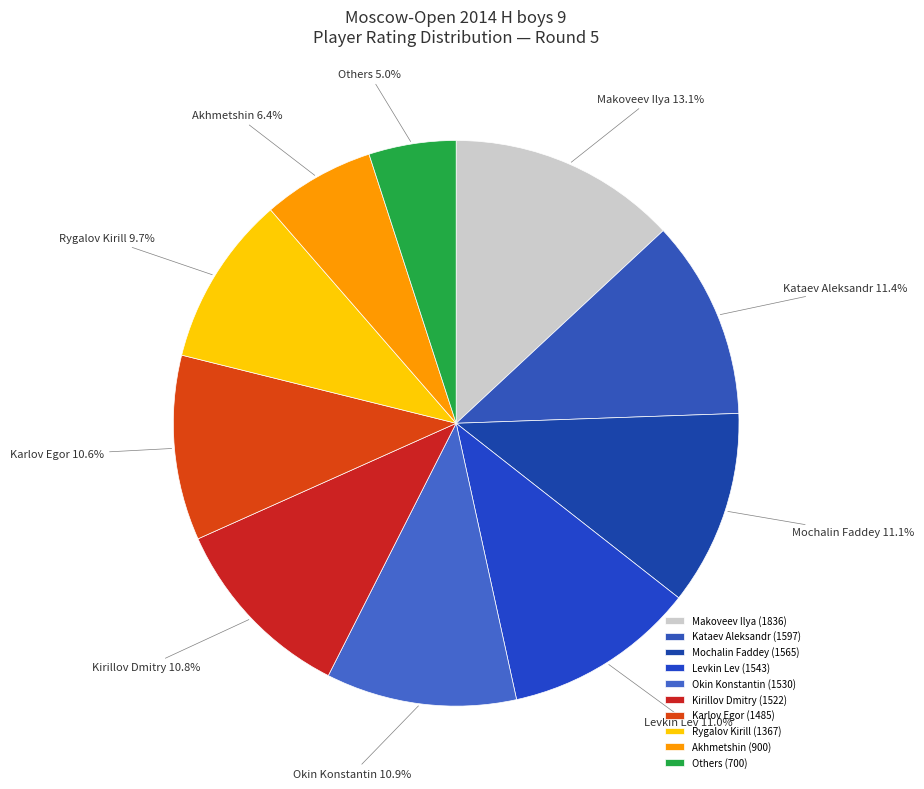

Does Karlov Egor represent more than half of the total?

No